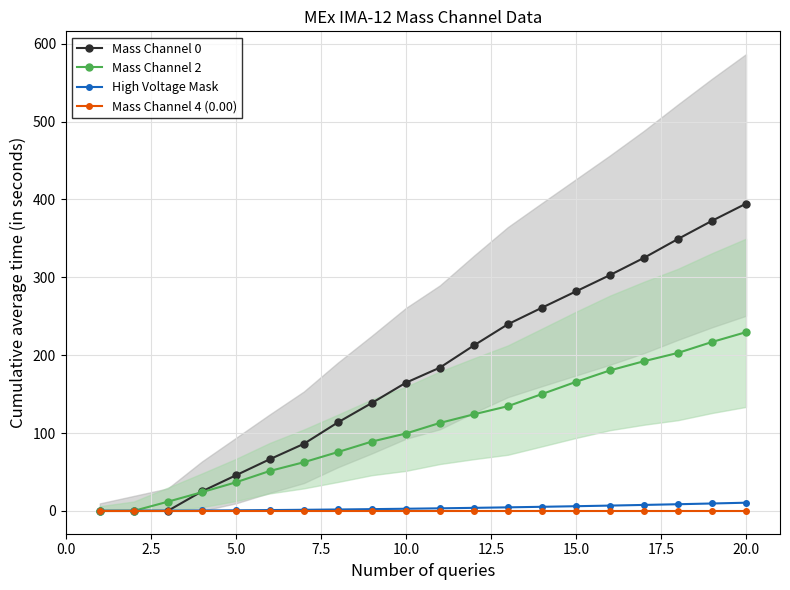

How many values in the High Voltage Mask series are below 3?

10